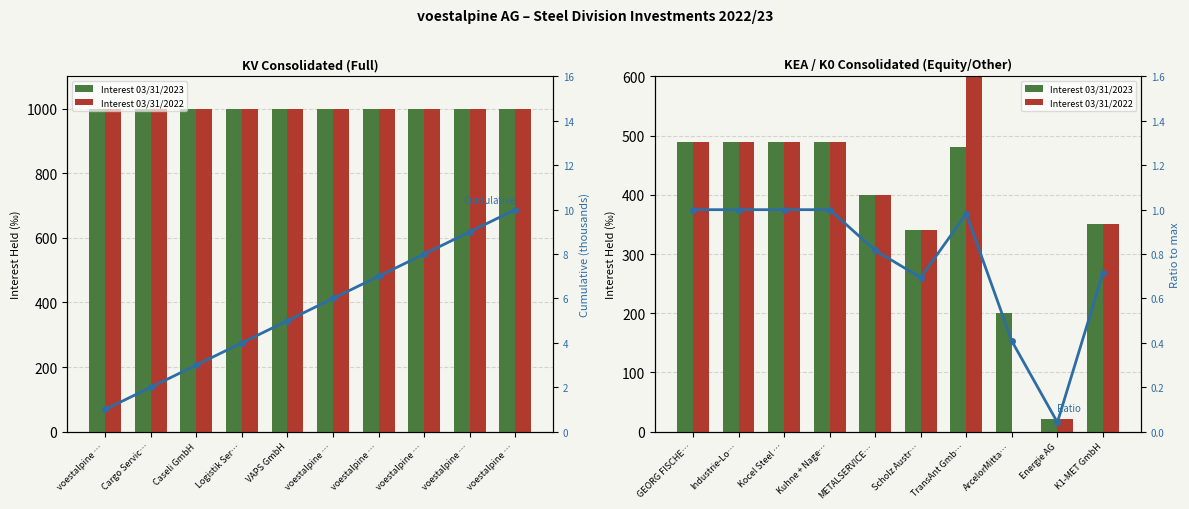

Which series has the largest range (max minus min)?

Interest 03/31/2022